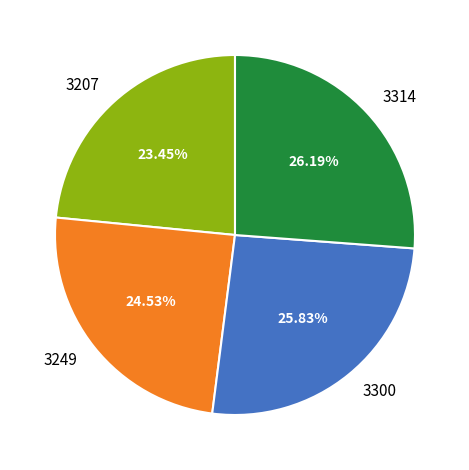

The 3207 slice represents 31% of the pie. True or false?

False